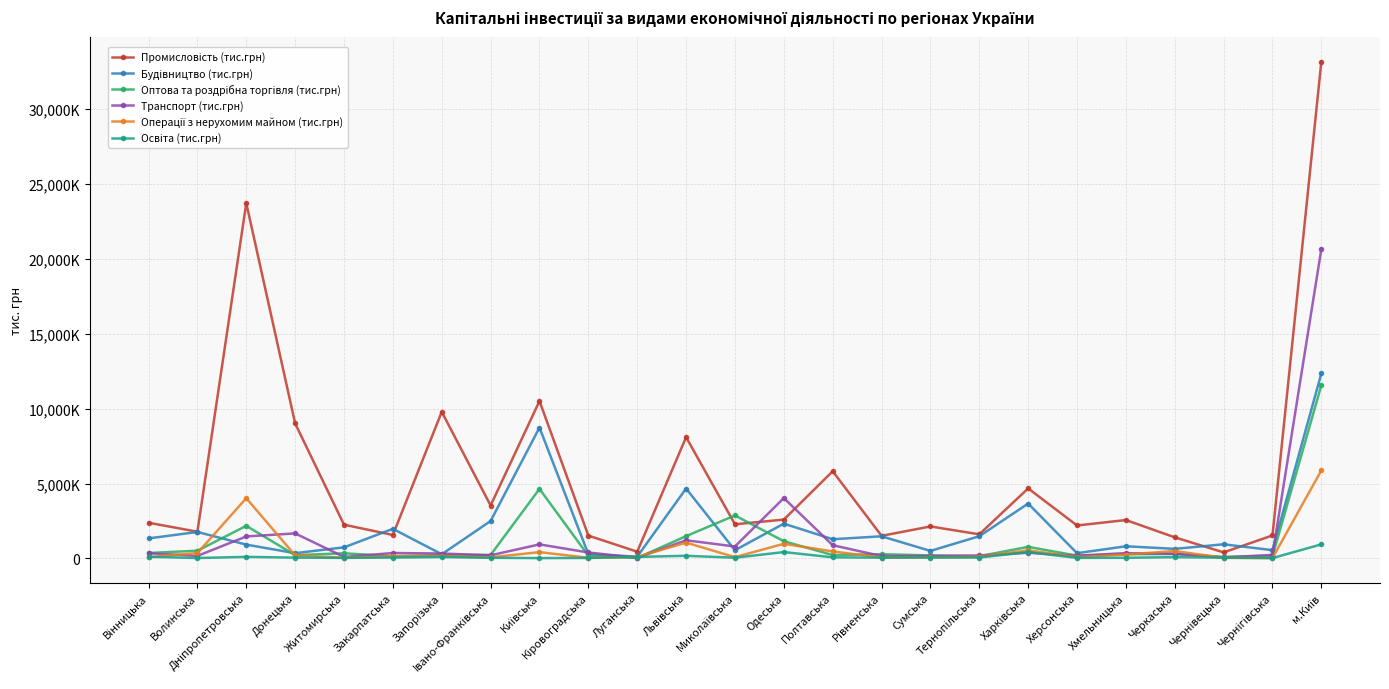

List the series in order of their peak value, lowest first.

Освіта (тис.грн), Операції з нерухомим майном (тис.грн), Оптова та роздрібна торгівля (тис.грн), Будівництво (тис.грн), Транспорт (тис.грн), Промисловість (тис.грн)